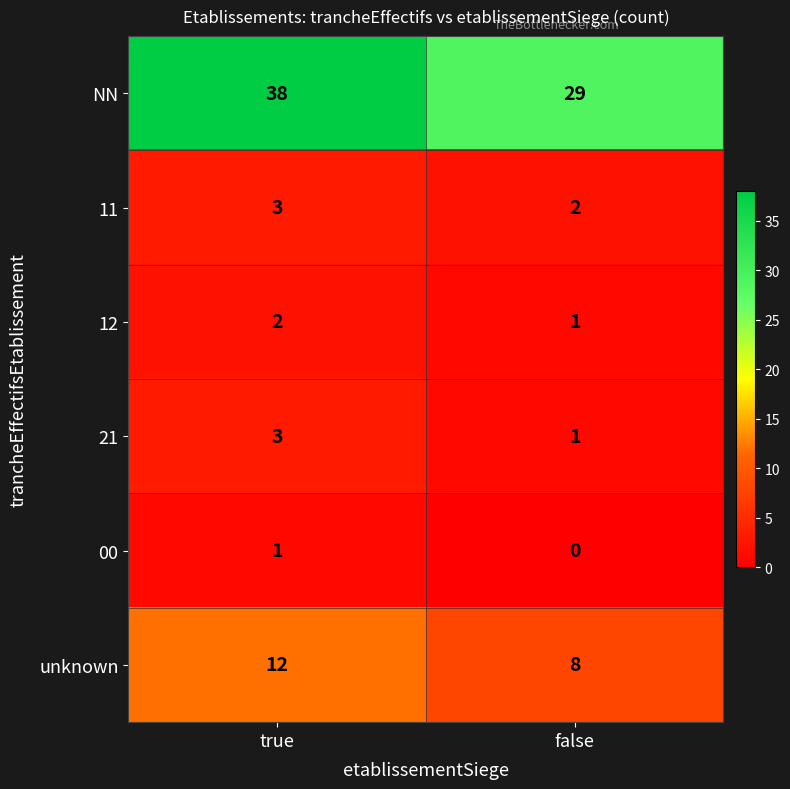

What is the average value of the unknown series?

10